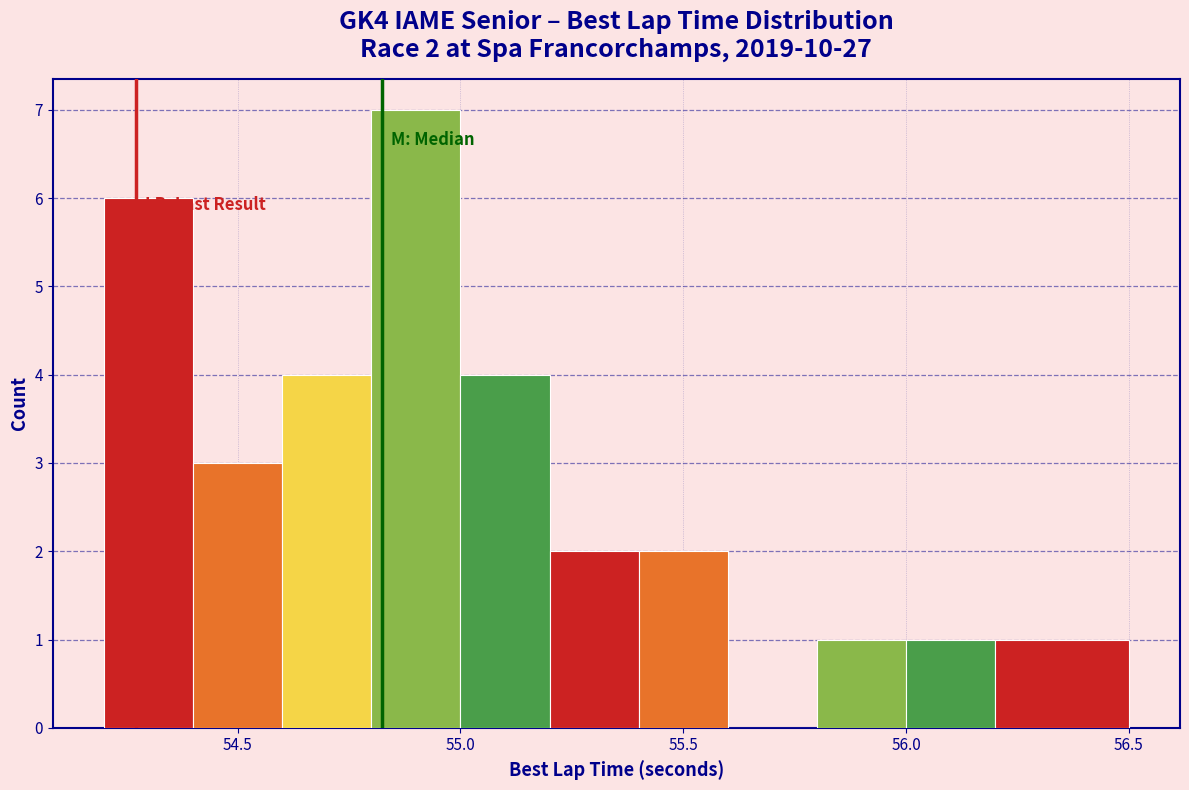

Which range on the x-axis has the tallest bar?

54.8 to 55.0